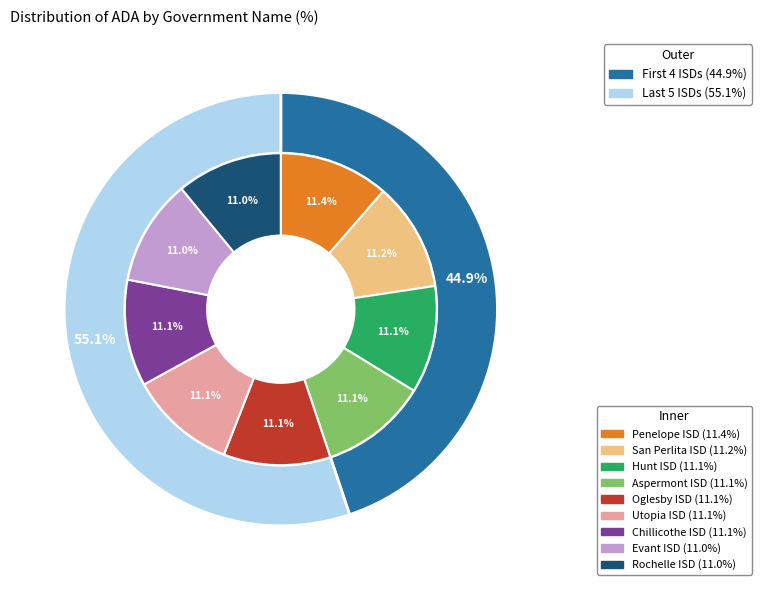

What is the smallest slice in the pie chart?

Rochelle ISD